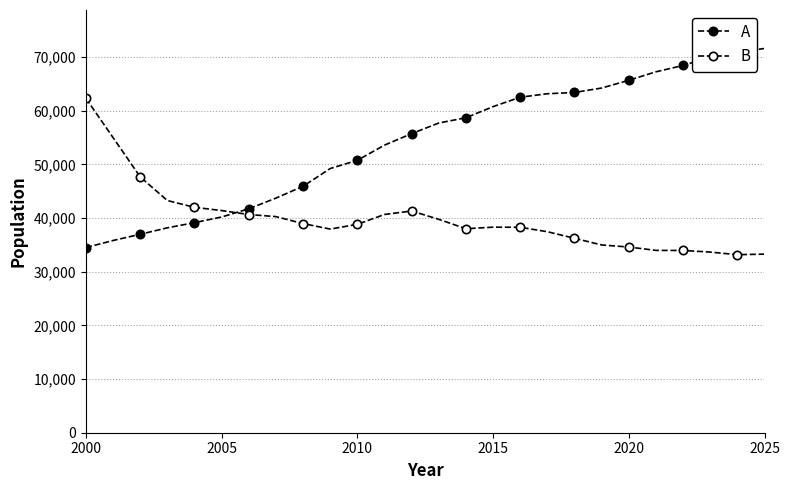

Count the number of categories in the chart.

26